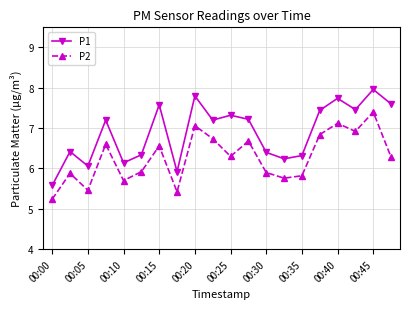

How many interior local peaks does the P1 series have?

7